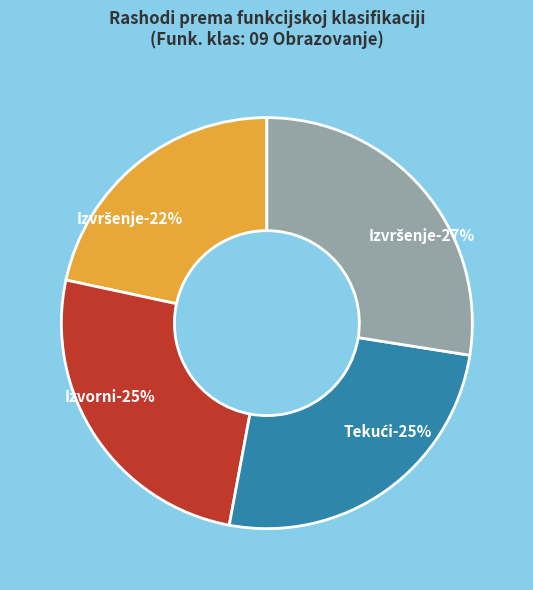

Does Izvorni plan 2024. account for over 50% of the chart?

No